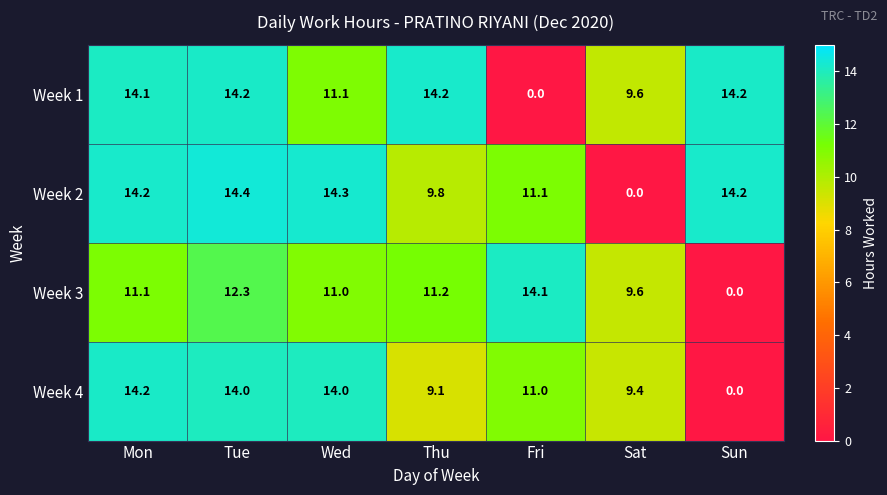

What is the sum of all Week 4 values?

71.7